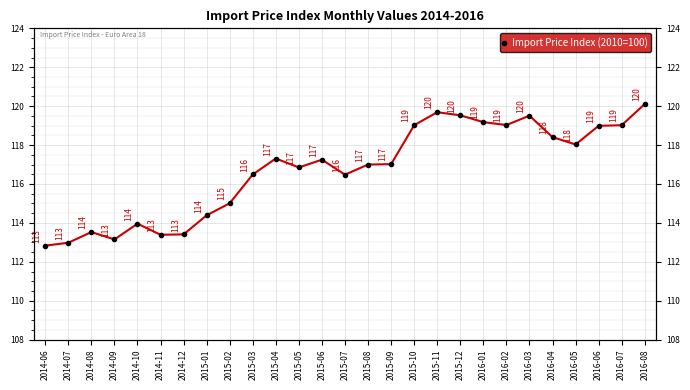

What is the greatest value displayed?

120.1